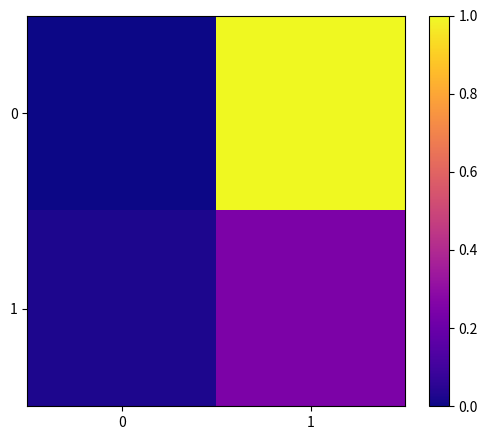

Count the number of data series in this chart.

2